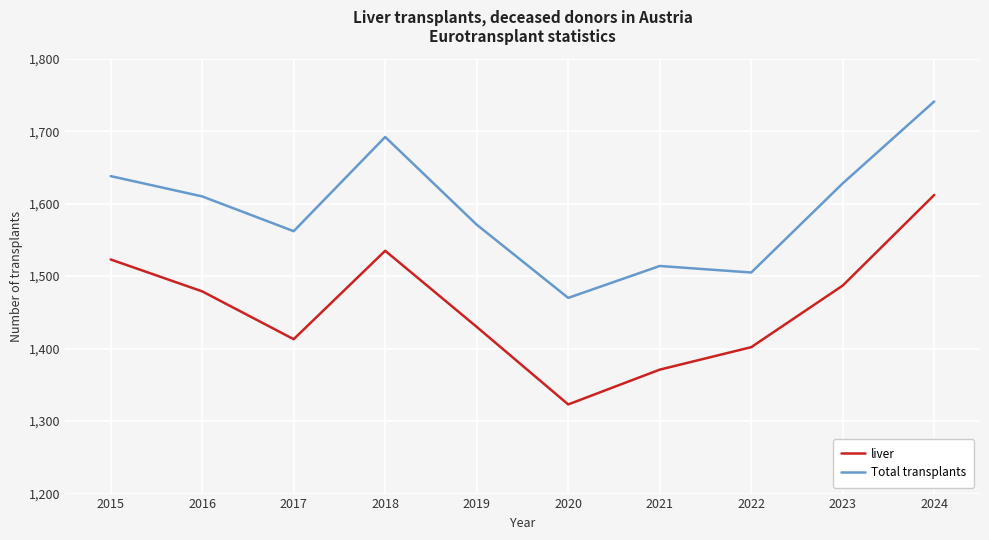

What is the total value across all series at 2018?

3227